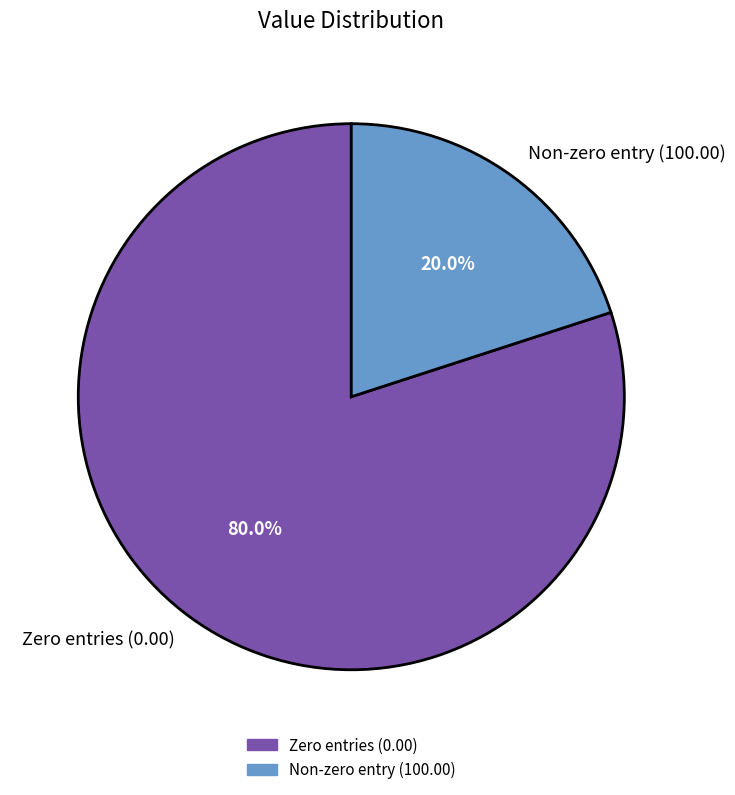

How many slices are in this pie chart?

2